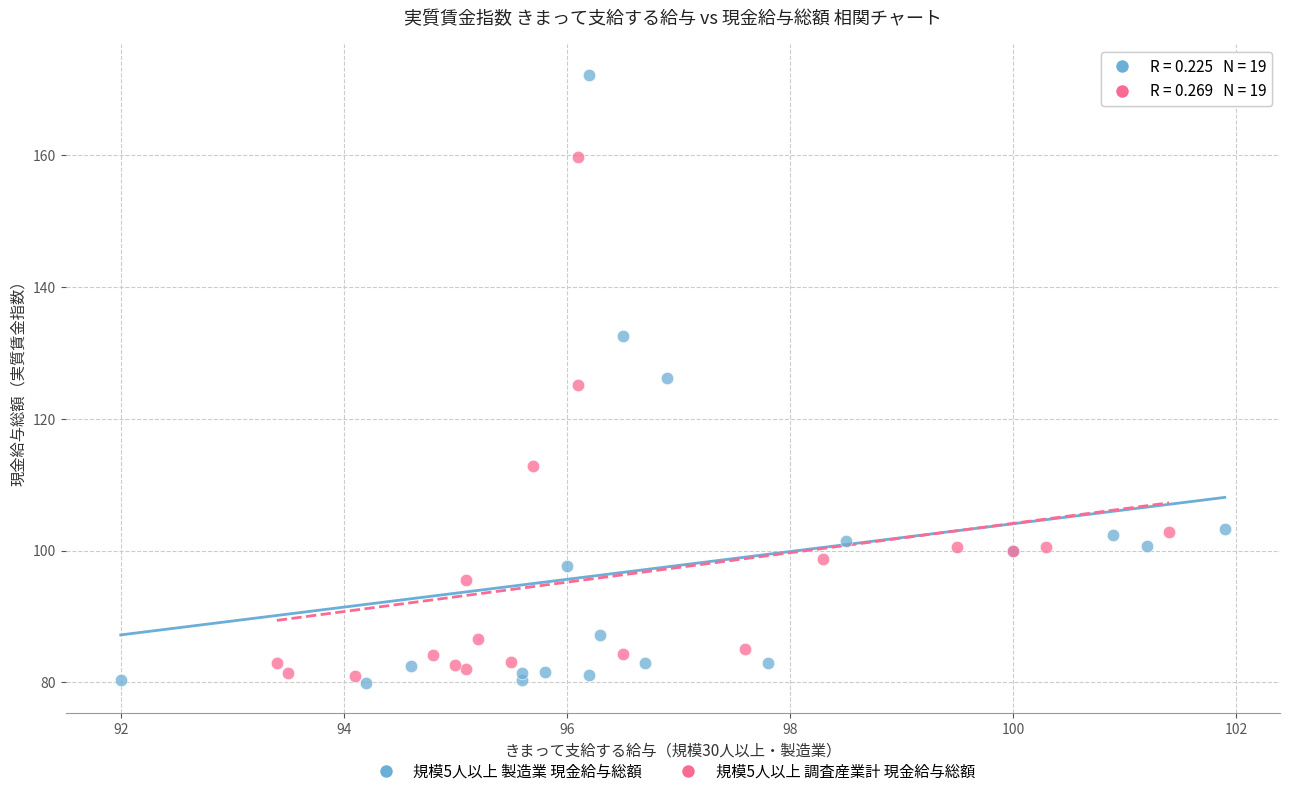

Which series reaches the maximum Y coordinate?

規模5人以上 製造業 現金給与総額